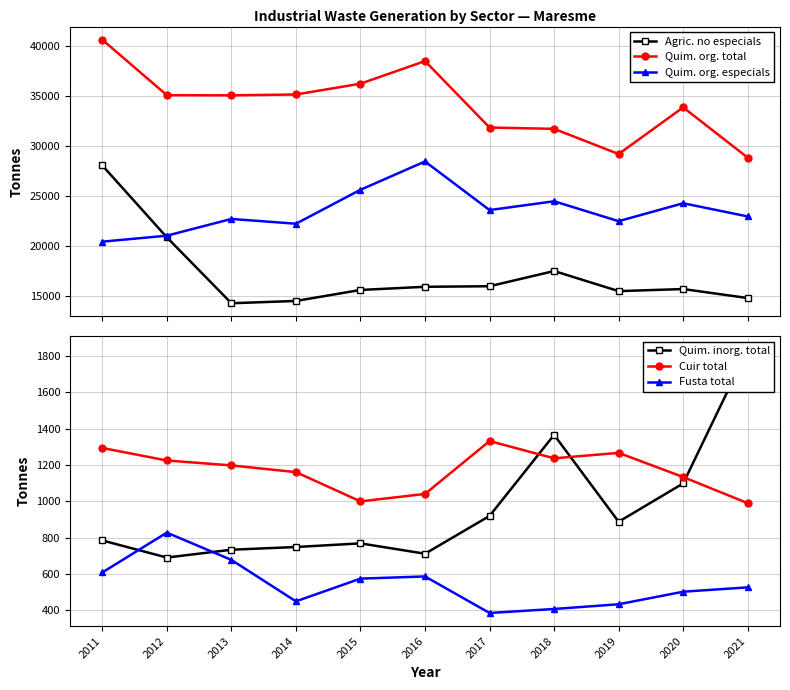

True or false: Cuir total has a value of 212 at 2021.

False